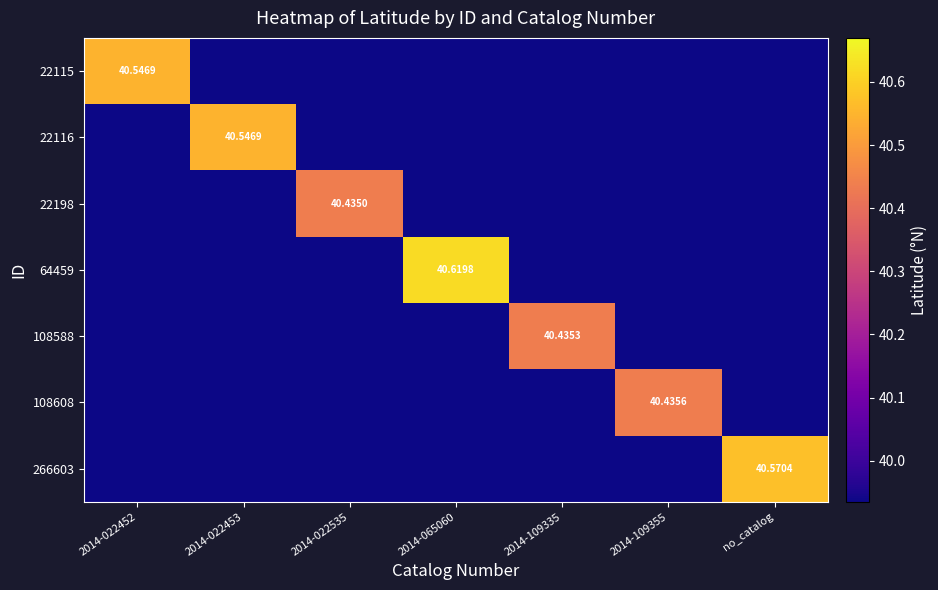

Is it true that 22115 equals 60.5 at 2014-022453?

False